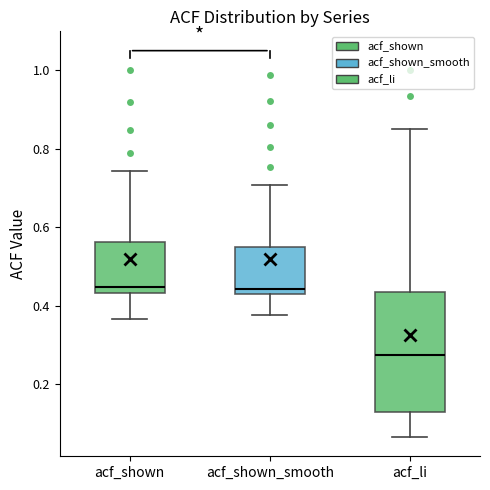

Where is the lower edge of the box for acf_shown_smooth on the y-axis? The values are not printed on the chart, so give them approximately, as read against the axis.

0.42